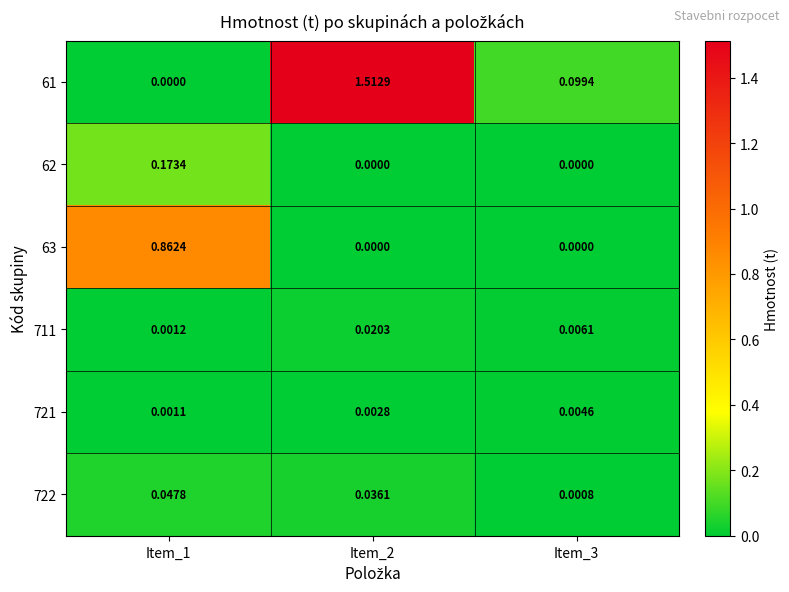

Is the value of 61 at Item_3 greater than the value of 721 at Item_3?

Yes